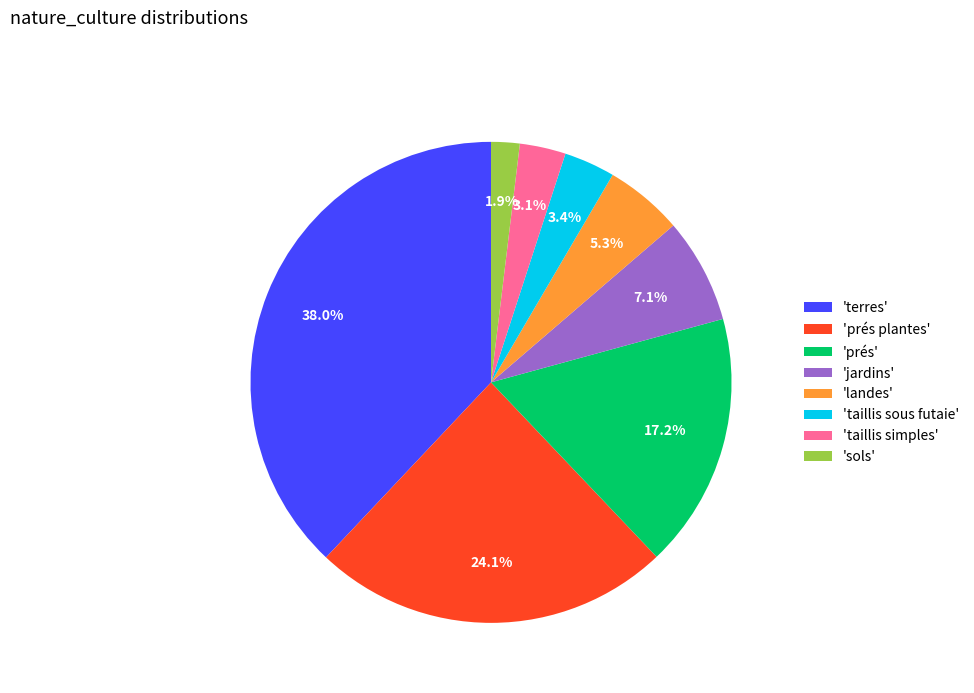

How many slices are in this pie chart?

8